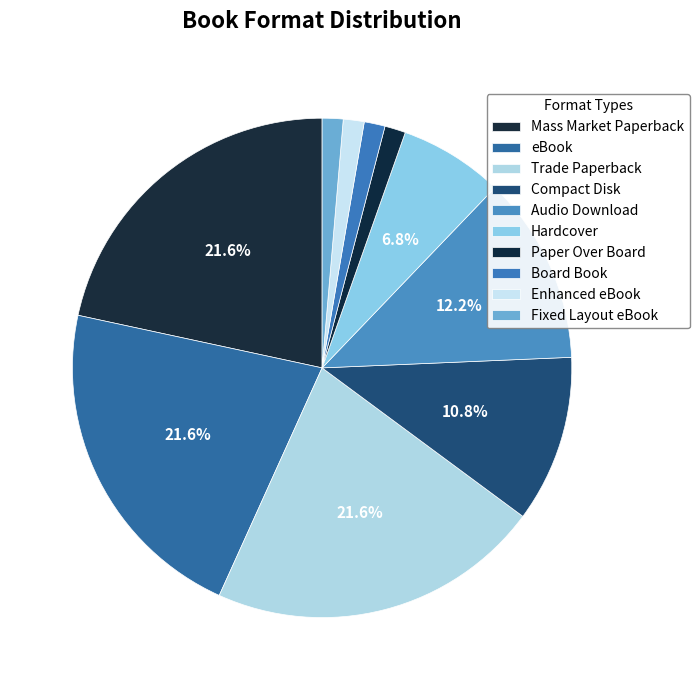

Count the number of slices in the pie.

10